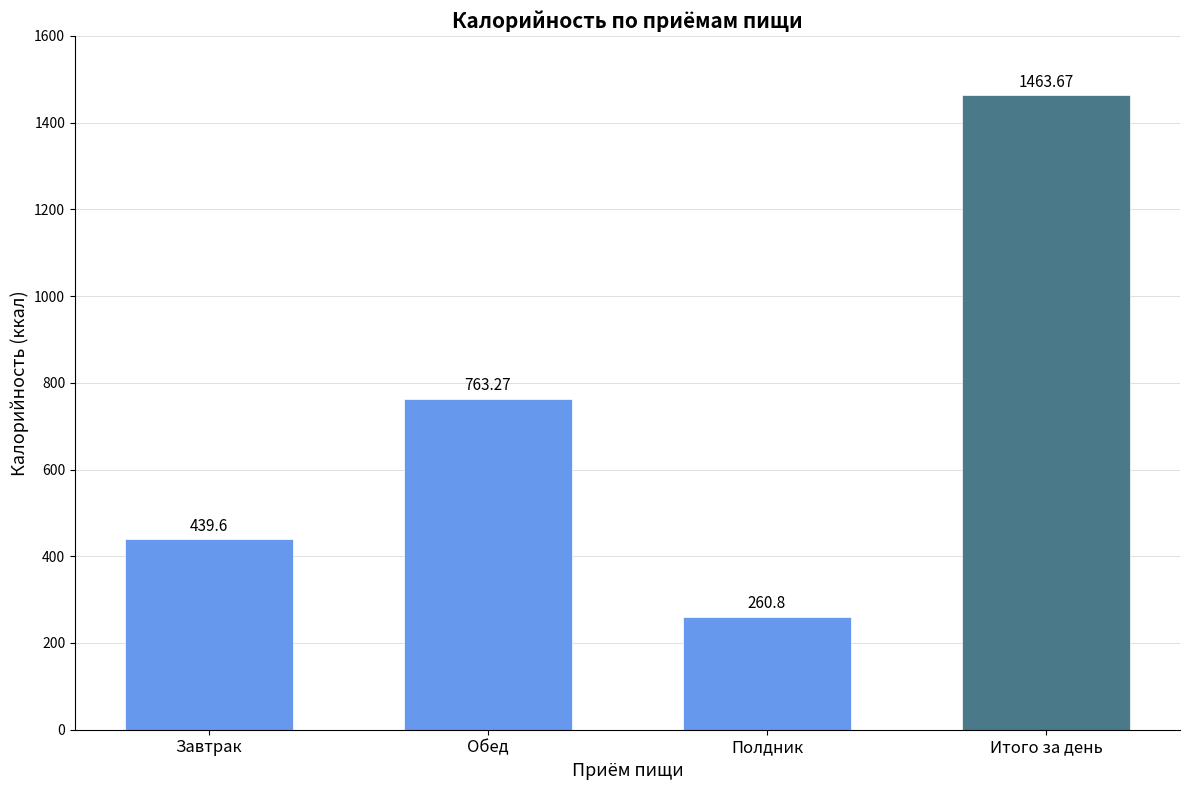

What is the difference between the values at Итого за день and Полдник?

1202.9